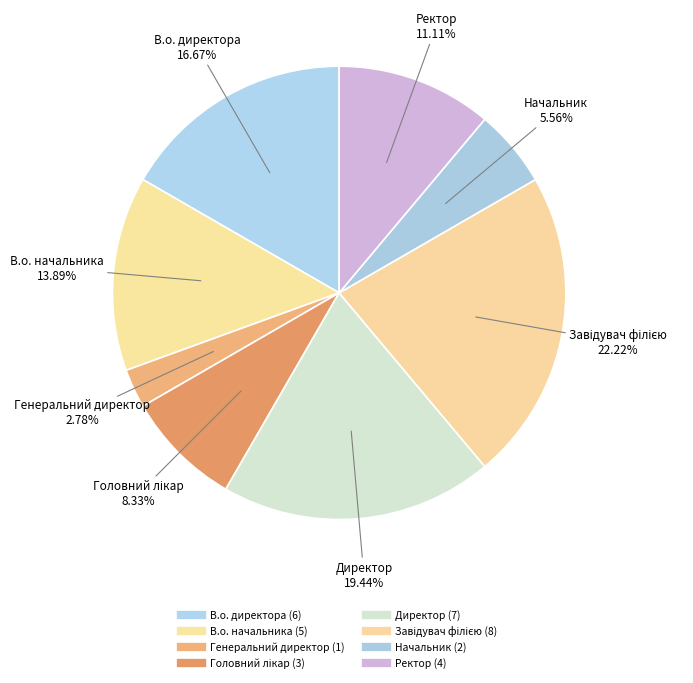

Is it true that Генеральний директор is 3% of the pie?

True